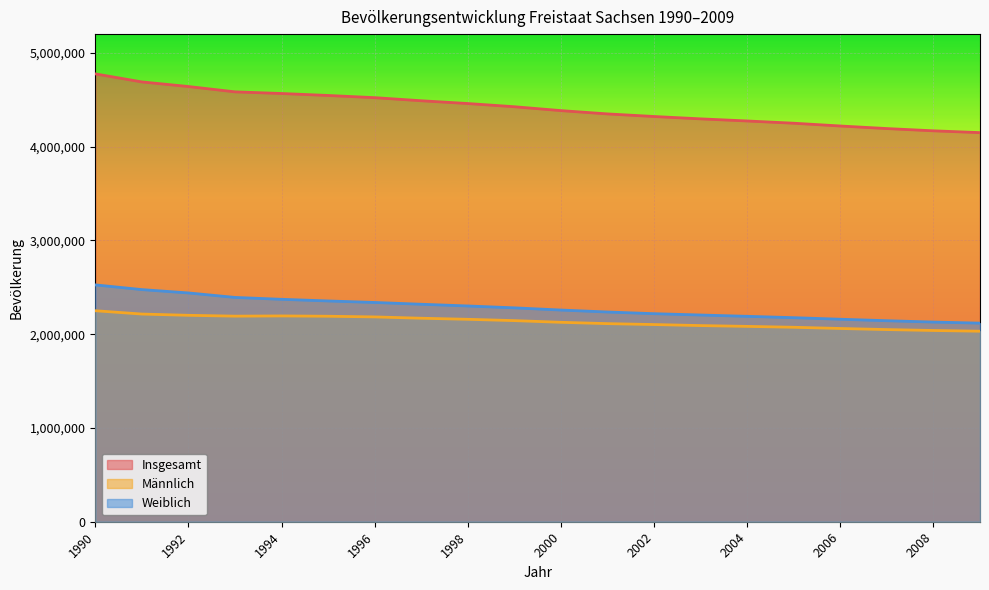

Reading left to right, extract all data points from this chart.

Insgesamt: 1990=4775914	1991=4690246	1992=4641108	1993=4584345	1994=4566603	1995=4545702	1996=4522412	1997=4489415	1998=4459686	1999=4425581	2000=4384192	2001=4349059	2002=4321437	2003=4296284	2004=4273754	2005=4249774	2006=4220200	2007=4192801	2008=4168732	2009=4149477
Männlich: 1990=2250153	1991=2214693	1992=2201310	1993=2192299	1994=2194597	1995=2191334	1996=2184168	1997=2170172	1998=2158726	1999=2144676	2000=2126723	2001=2112497	2002=2102768	2003=2091821	2004=2083240	2005=2073755	2006=2060804	2007=2049173	2008=2039451	2009=2031630
Weiblich: 1990=2525761	1991=2475553	1992=2439798	1993=2392046	1994=2372006	1995=2354368	1996=2338244	1997=2319243	1998=2300960	1999=2280905	2000=2257469	2001=2236562	2002=2218669	2003=2204463	2004=2190514	2005=2176019	2006=2159396	2007=2143628	2008=2129281	2009=2117847